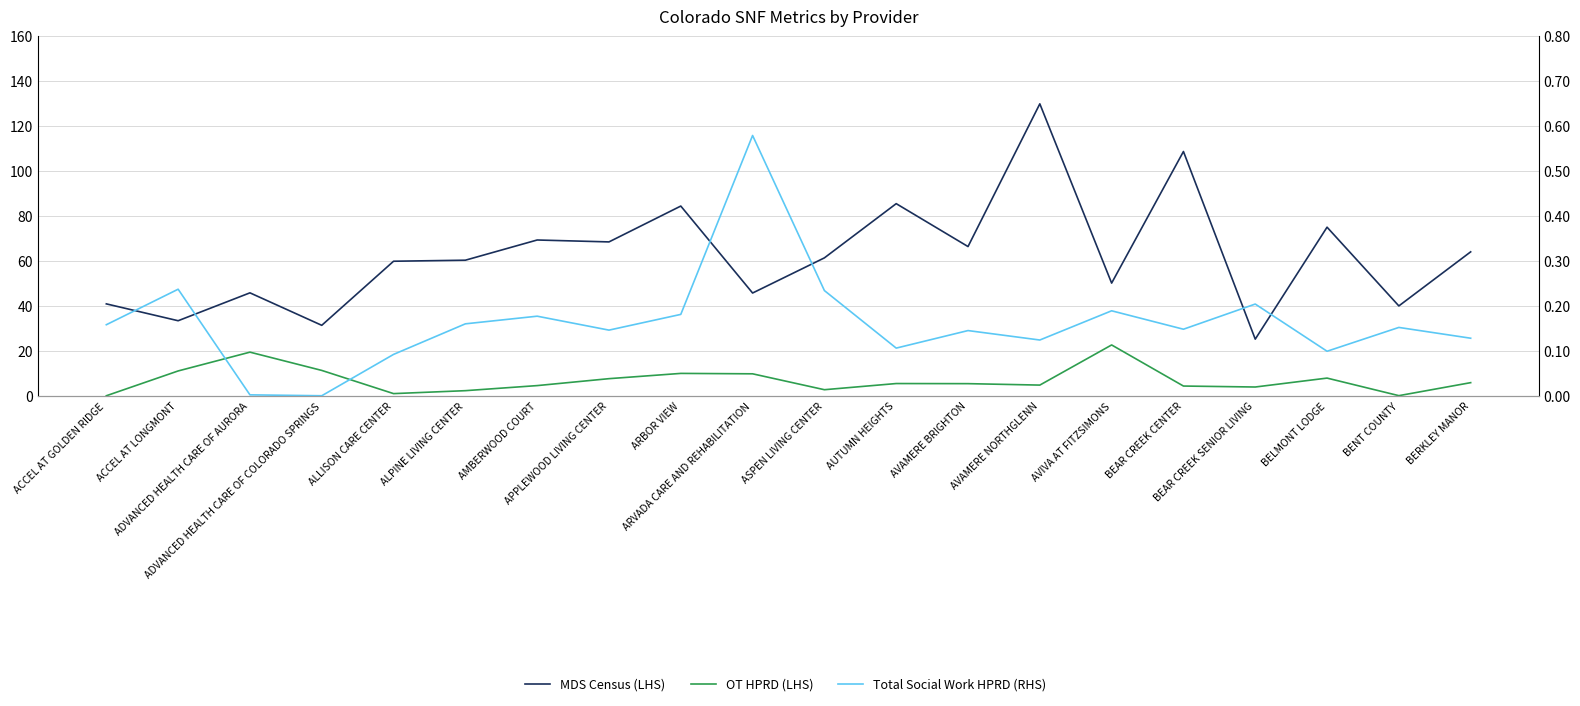

How many values in the OT HPRD (LHS) series exceed 5?

11